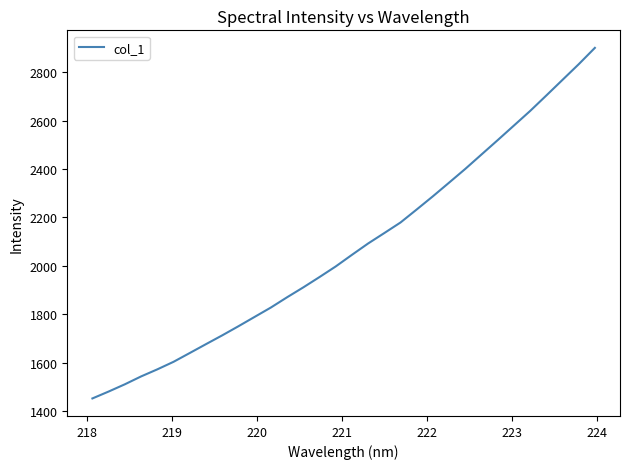

What is the greatest value displayed?

2900.6